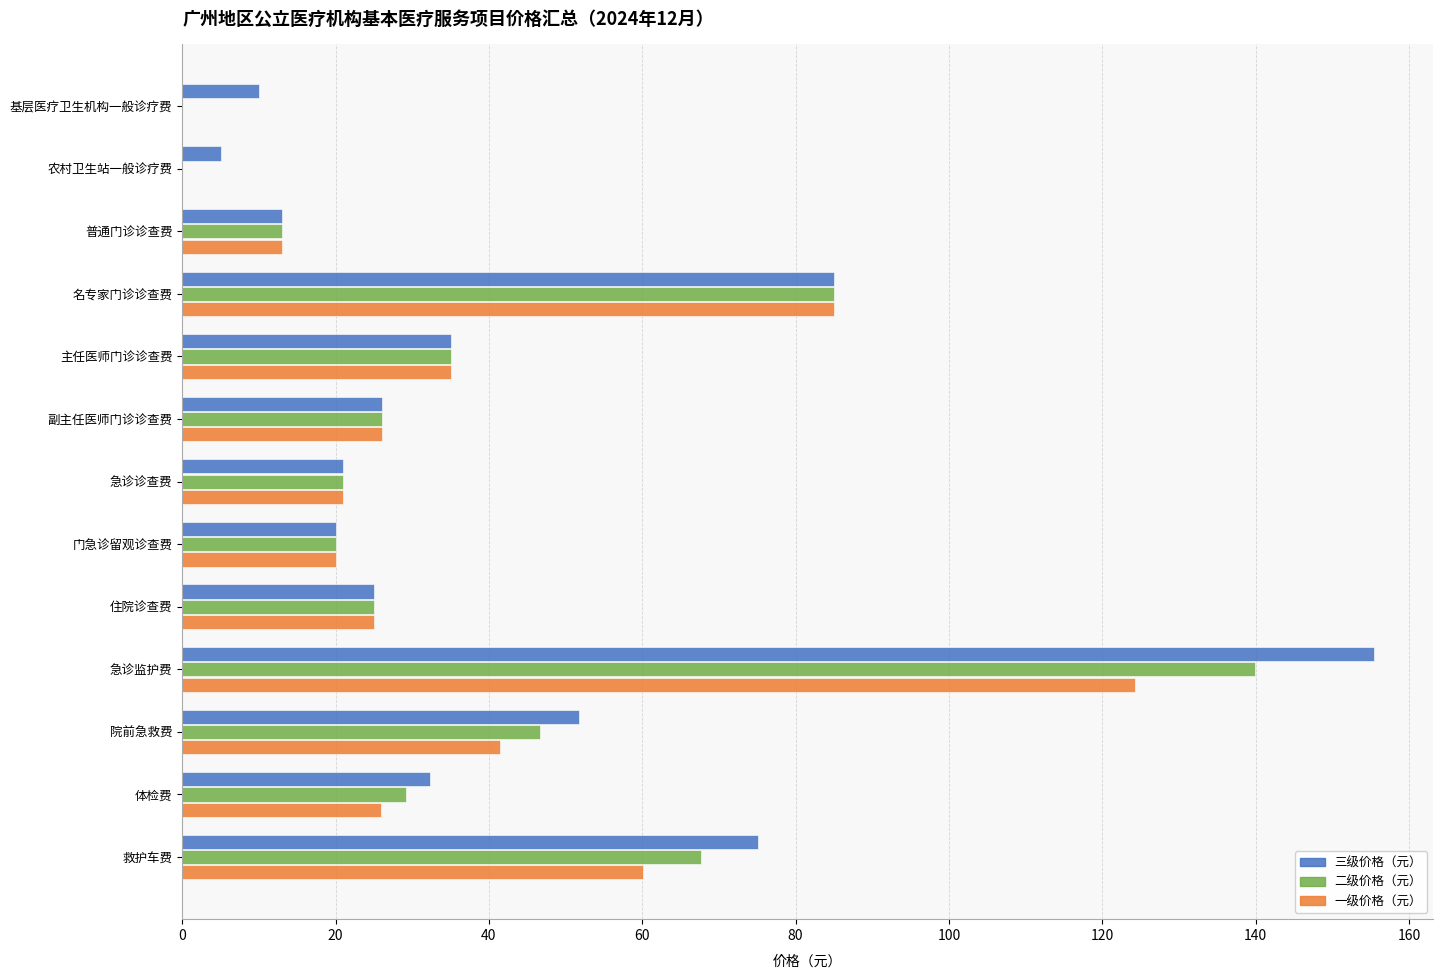

The 一级价格（元） series shows 25.9 at 体检费. True or false?

True